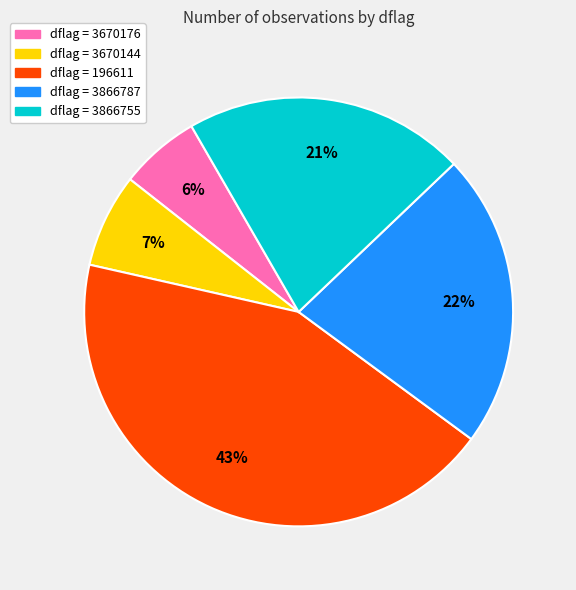

Does any single category account for the majority?

No